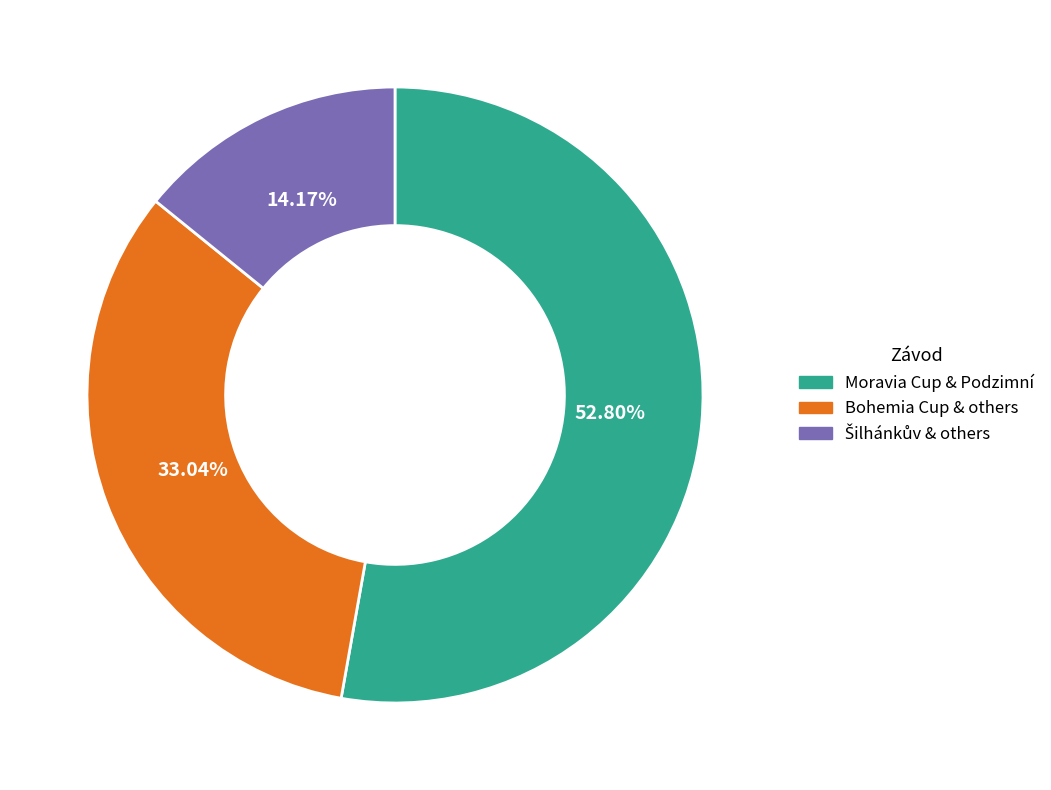

To the nearest percent, what is the average slice percentage?

33%